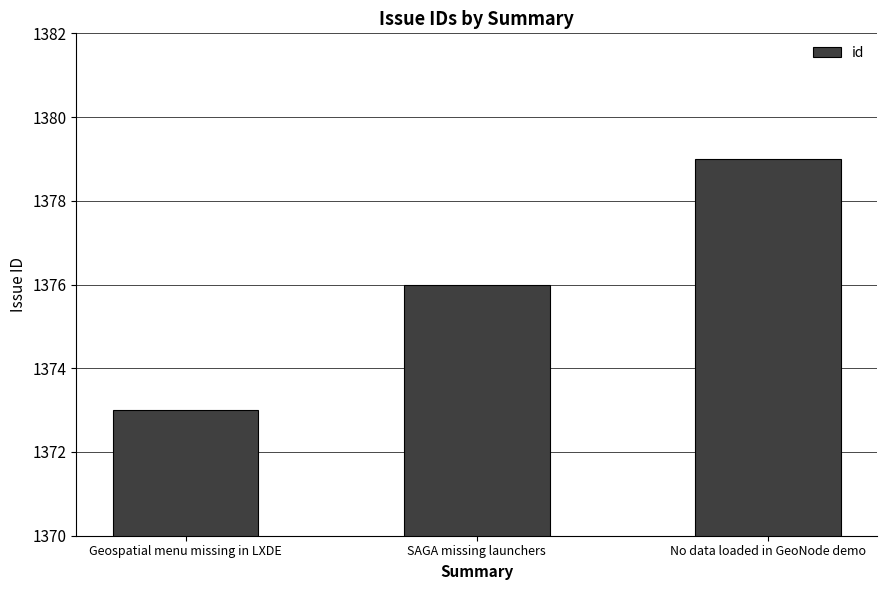

Reading left to right, list all the values displayed in this chart.

Geospatial menu missing in LXDE=1373	SAGA missing launchers=1376	No data loaded in GeoNode demo=1379